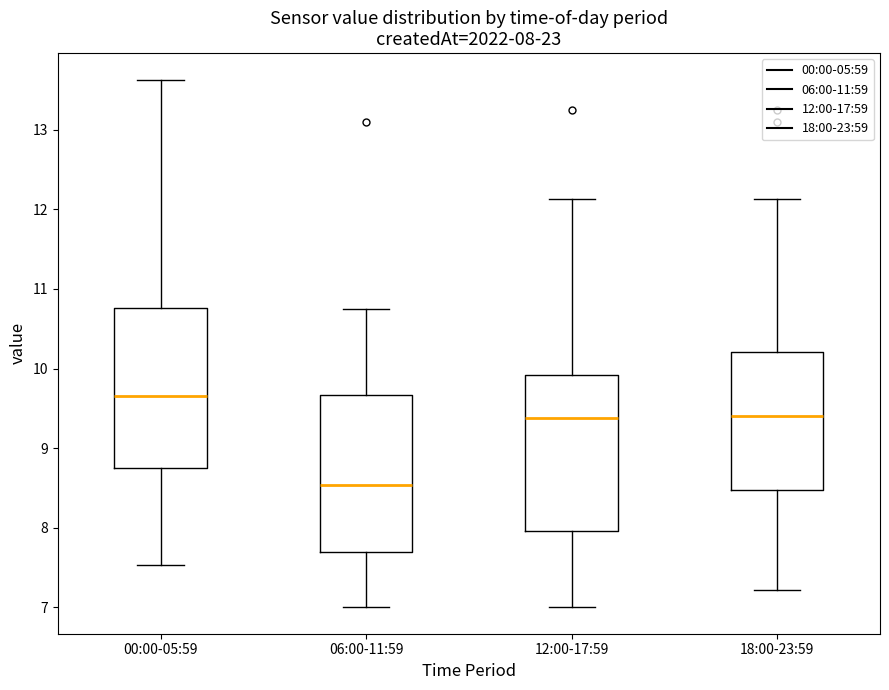

Which box has the lowest median line?

06:00-11:59